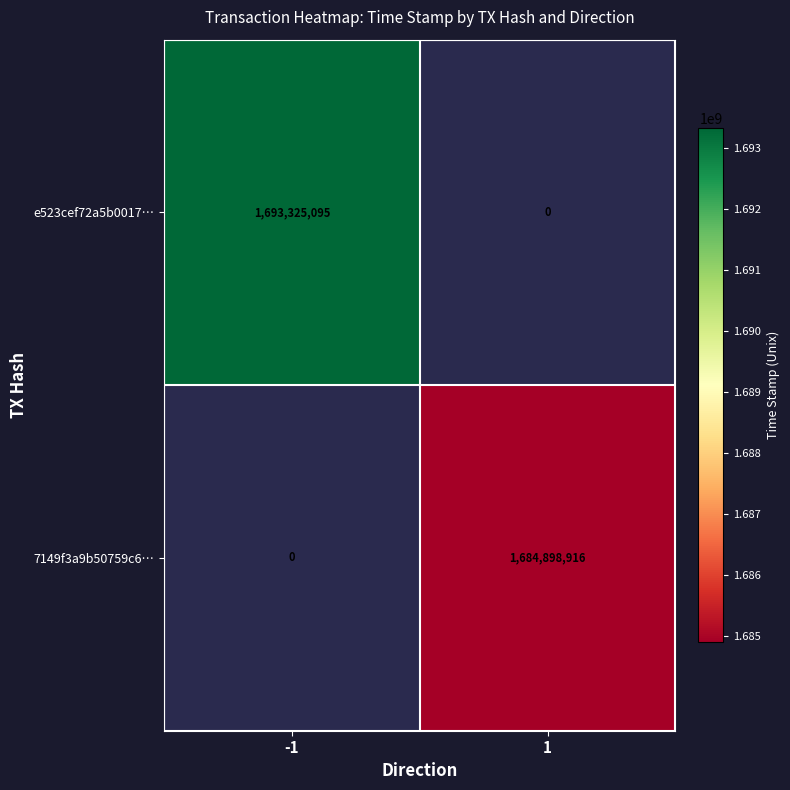

True or false: 7149f3a9b50759c6… has a value of 975712987.2 at 1.

False